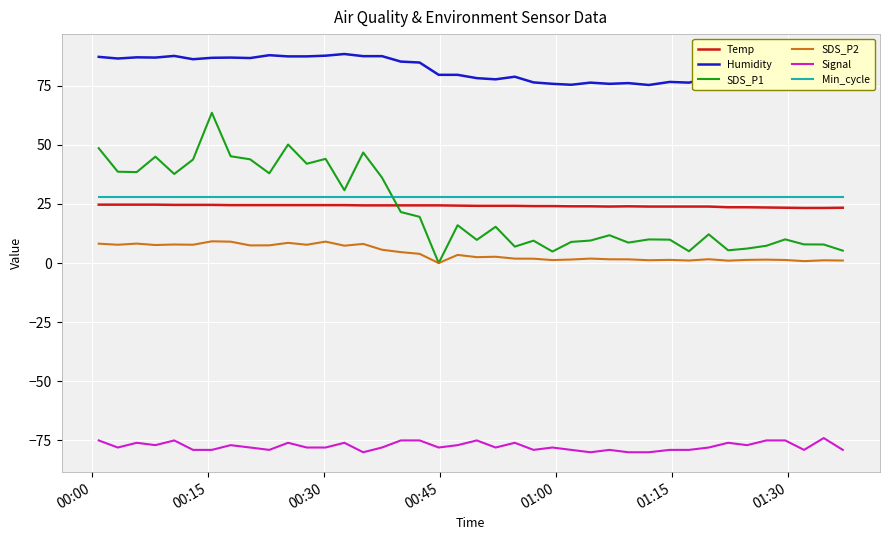

What is the smallest value displayed?

-80.0